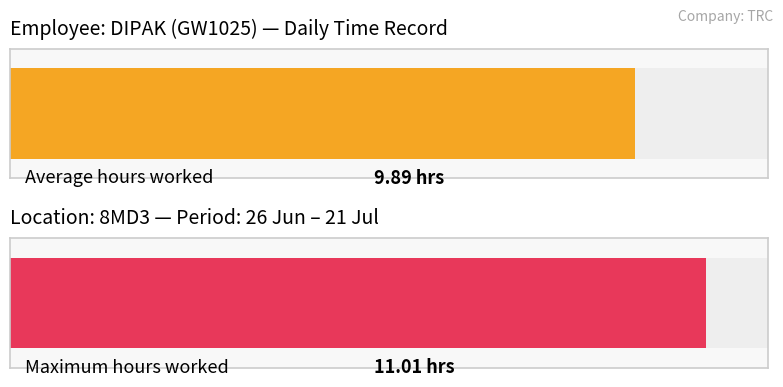

Are the bars horizontal?

Yes